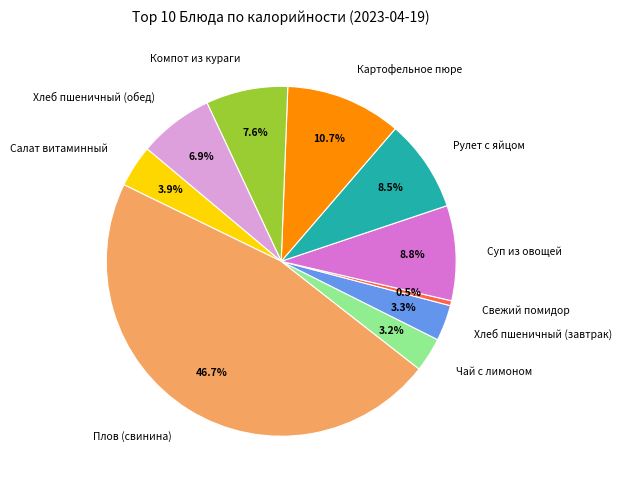

Between Компот из кураги and Рулет с яйцом, which is larger?

Рулет с яйцом